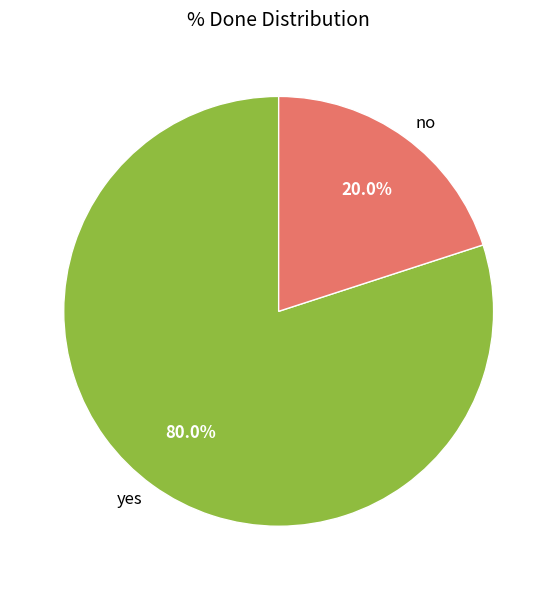

To the nearest percent, what is the average slice percentage?

50%